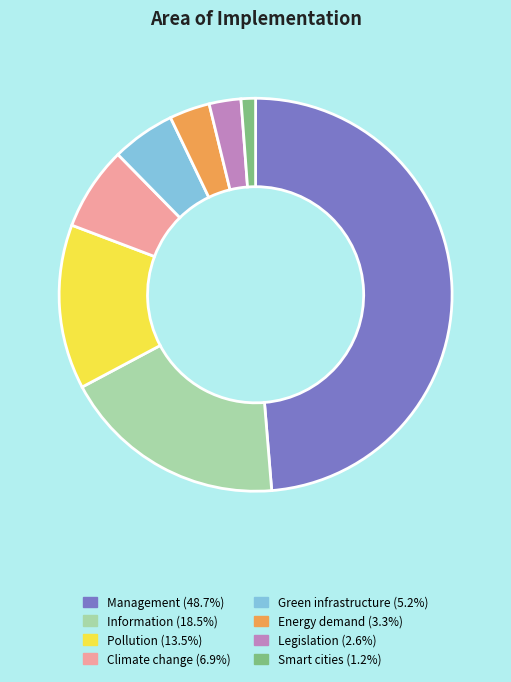

Does Management represent more than half of the total?

No